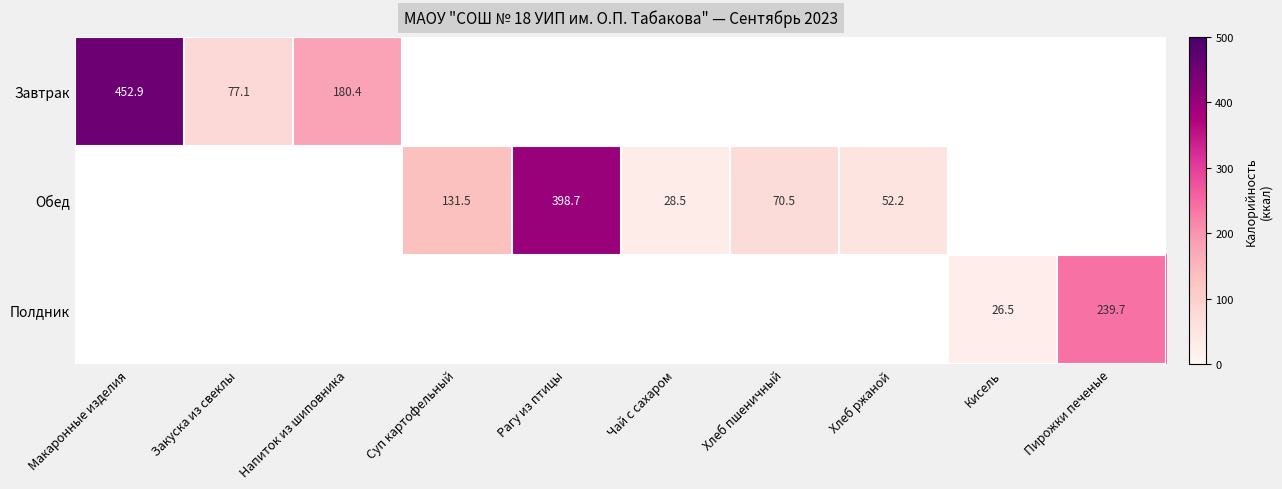

Where is Завтрак nearest to the value 264?

Напиток из шиповника